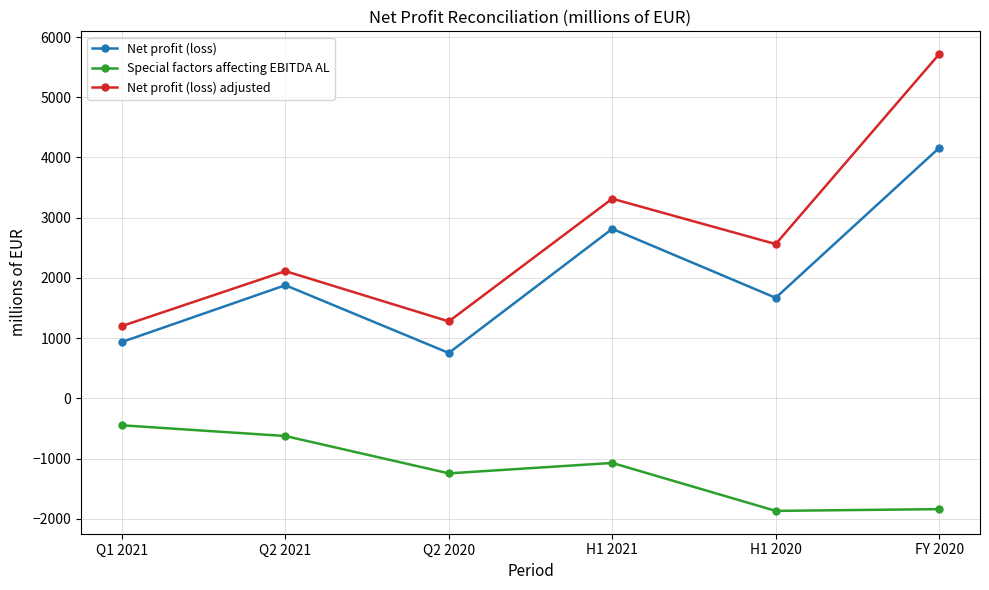

The value of Net profit (loss) at H1 2021 is 957. True or false?

False